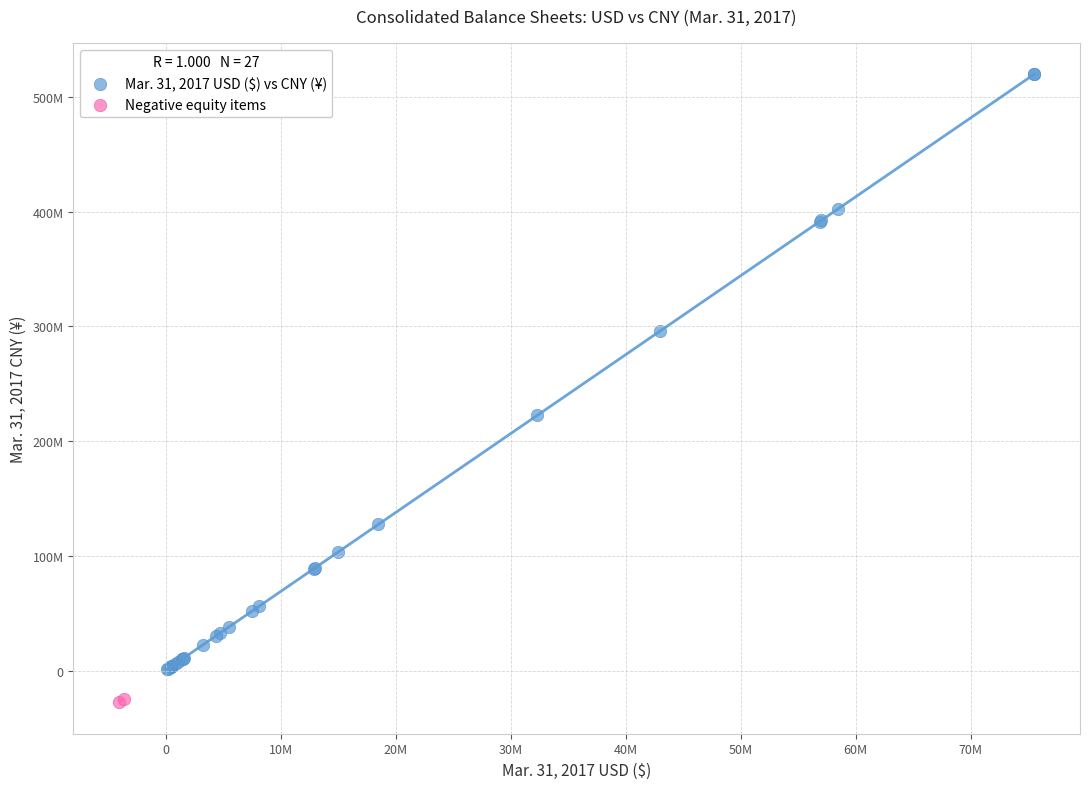

Which series reaches the minimum Y coordinate?

Negative equity items